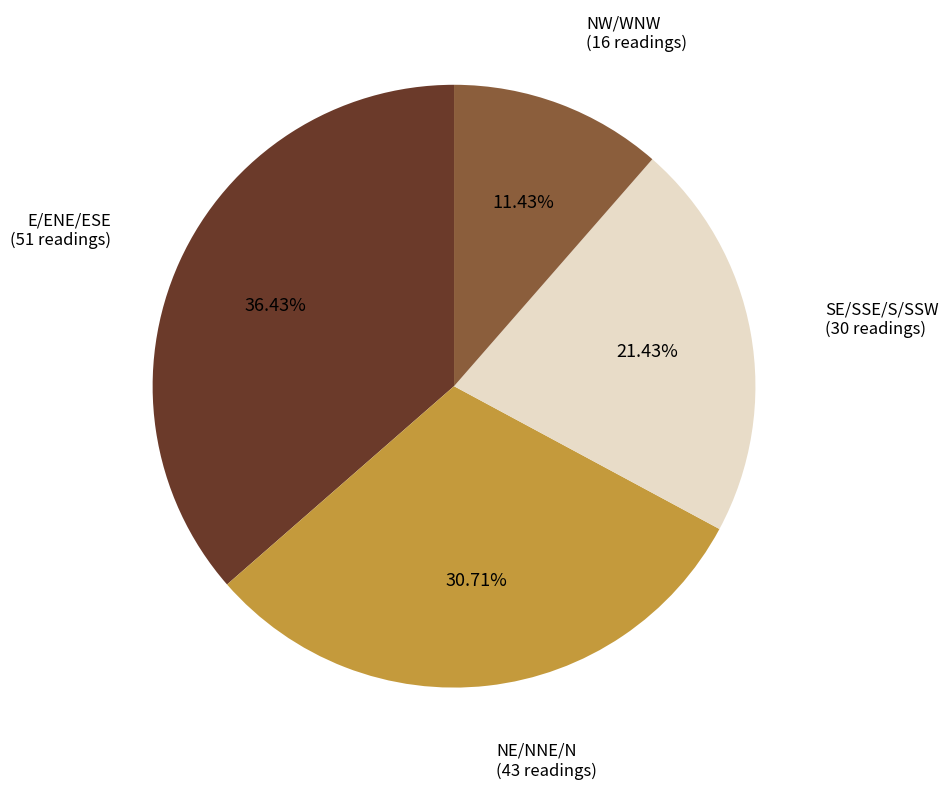

Is there any slice that represents more than half of the pie?

No